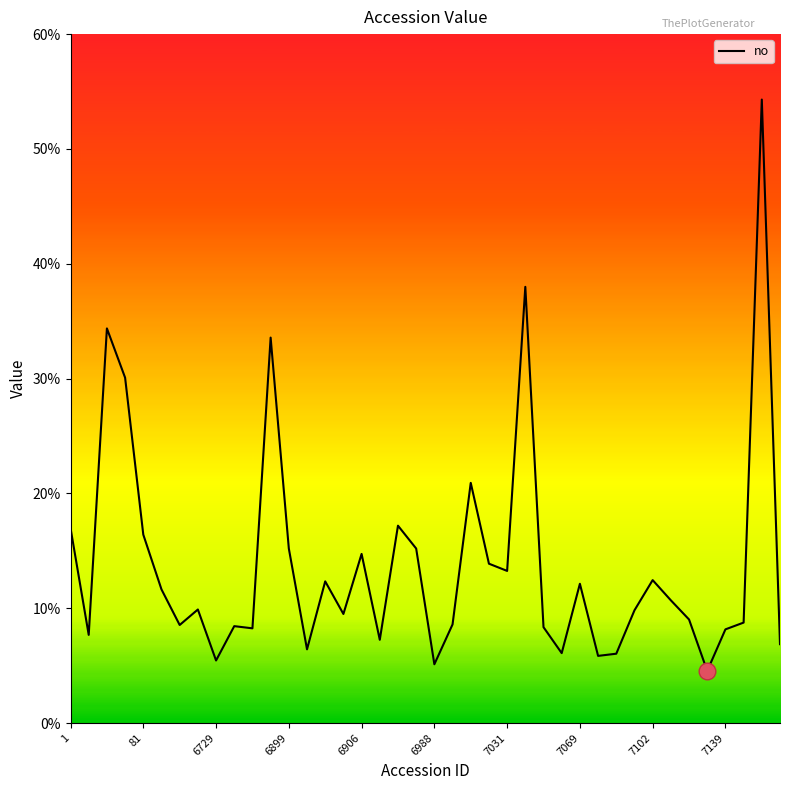

What is the minimum value shown in the chart?

4.5